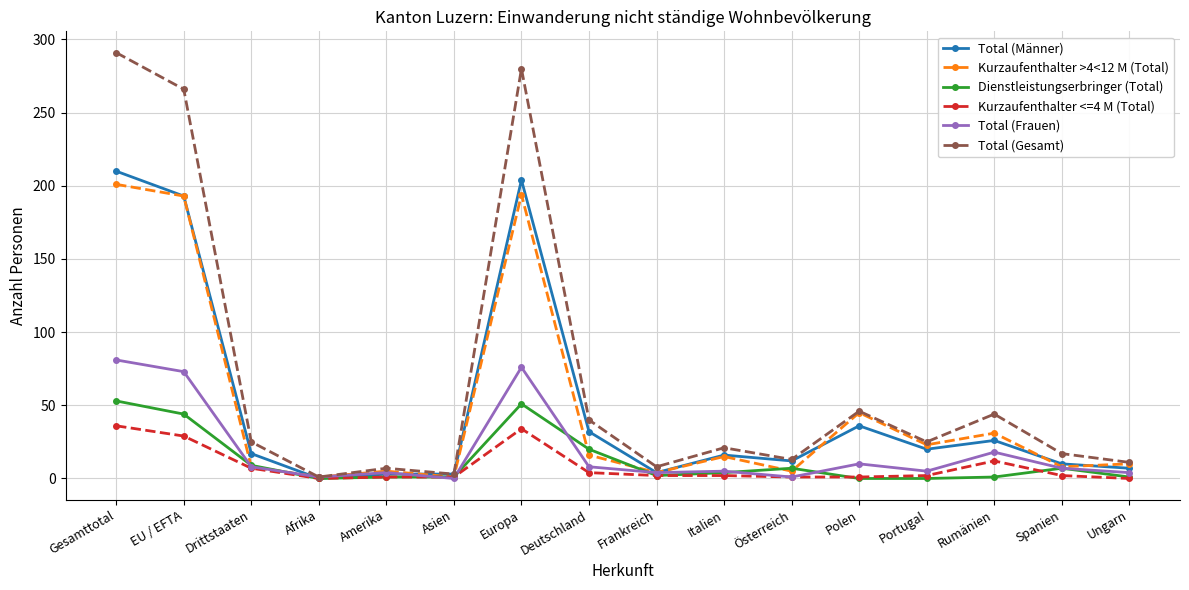

What is the greatest value displayed?

291